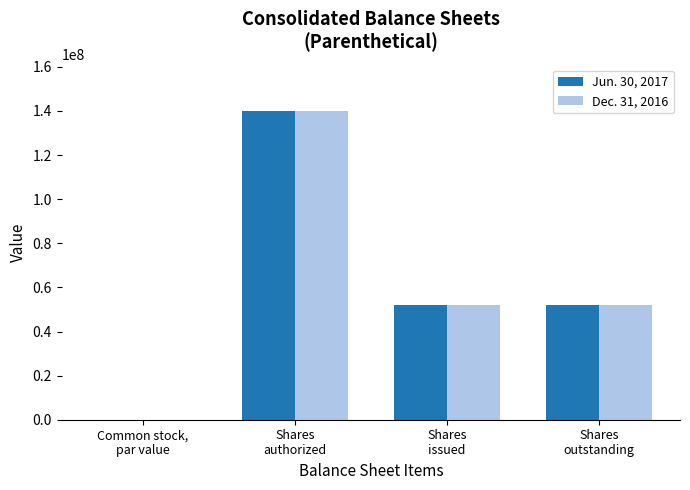

Is it true that Dec. 31, 2016 equals 51875000.0 at Shares
issued?

True